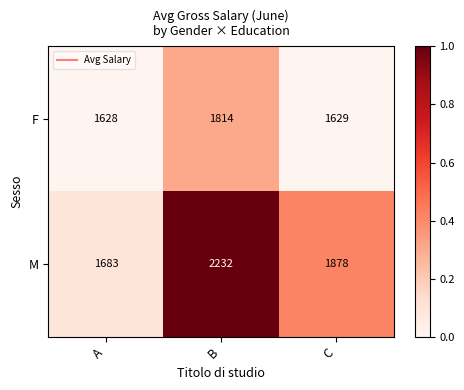

What is the total value across all series at C?

3507